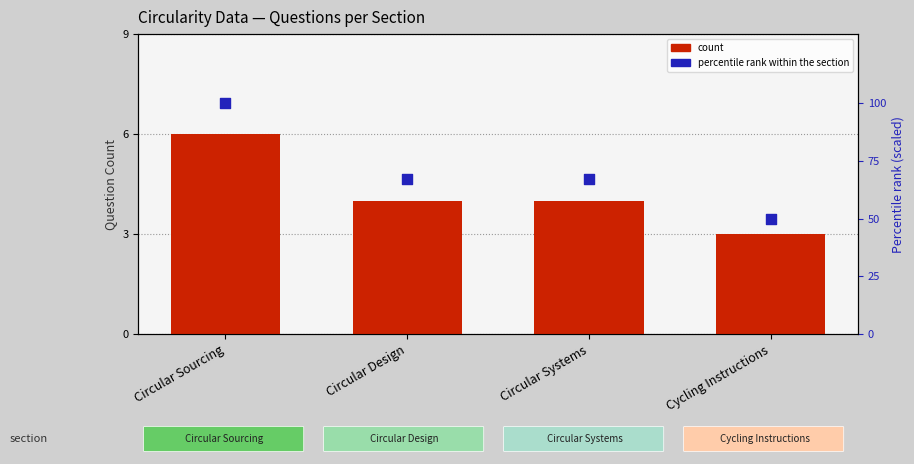

At which category is the sum across all series the highest?

Circular Sourcing